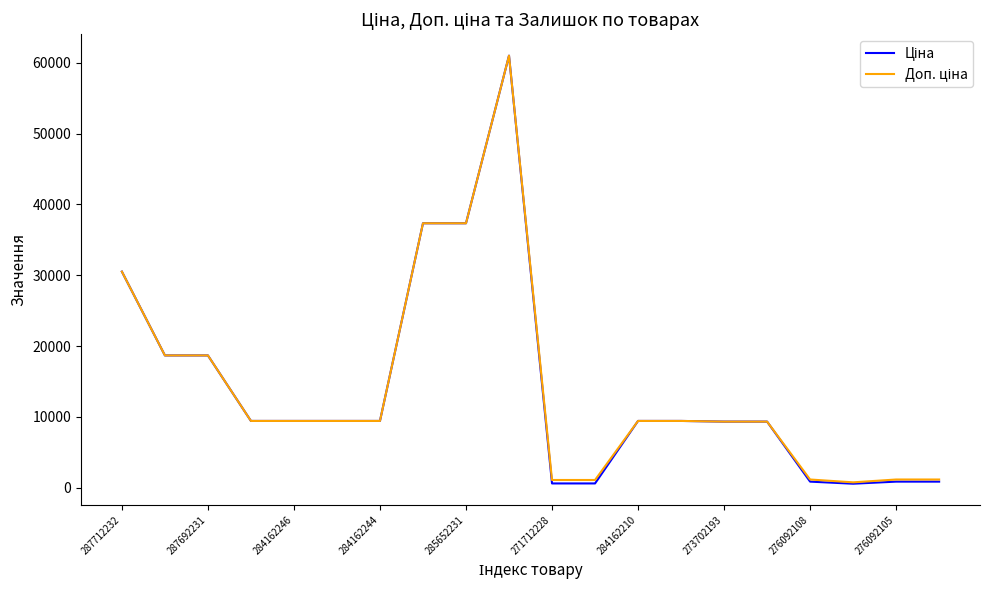

What is the maximum value shown in the chart?

61024.7